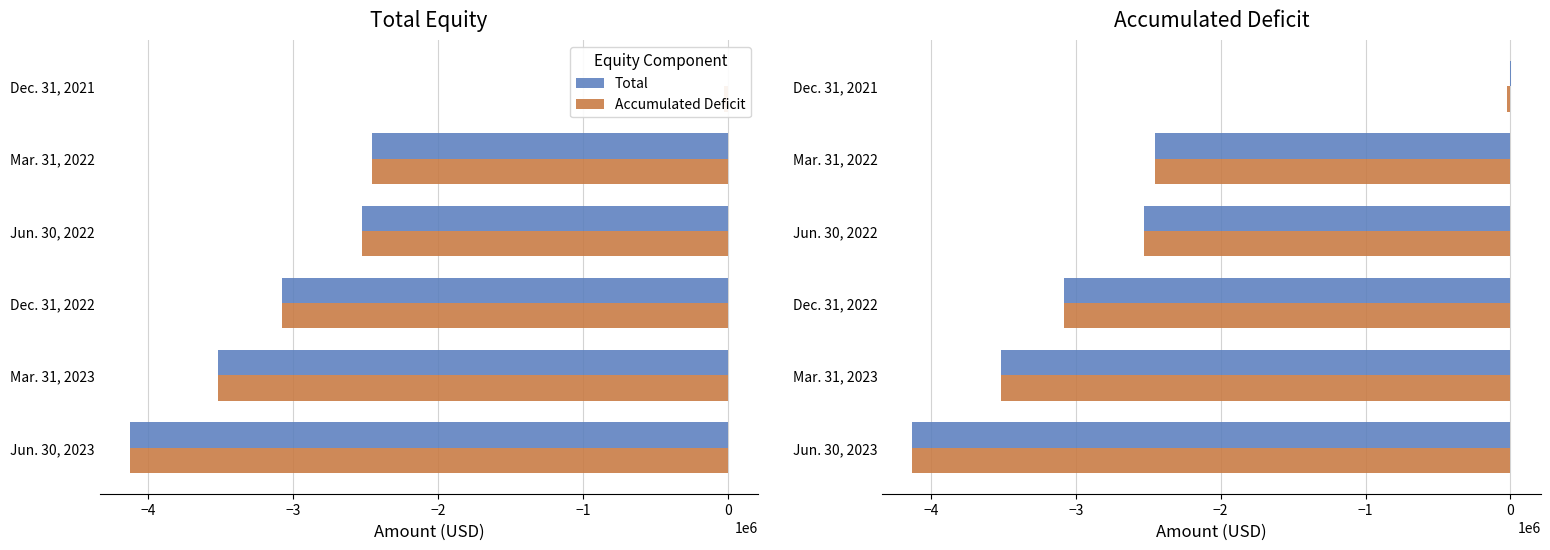

What is the minimum value for Total?

-4128730